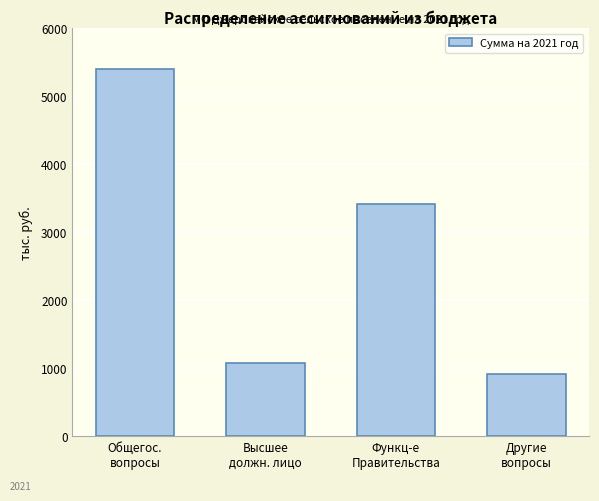

Rank the categories by value from highest to lowest.

Общегос.
вопросы, Функц-е
Правительства, Высшее
должн. лицо, Другие
вопросы